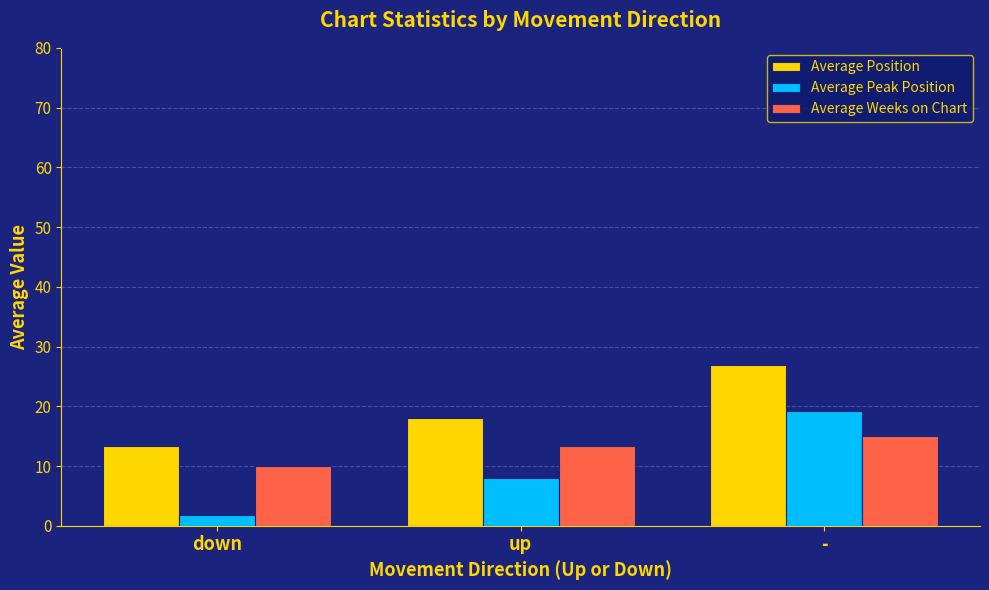

What is the average value of the Average Peak Position series?

9.7